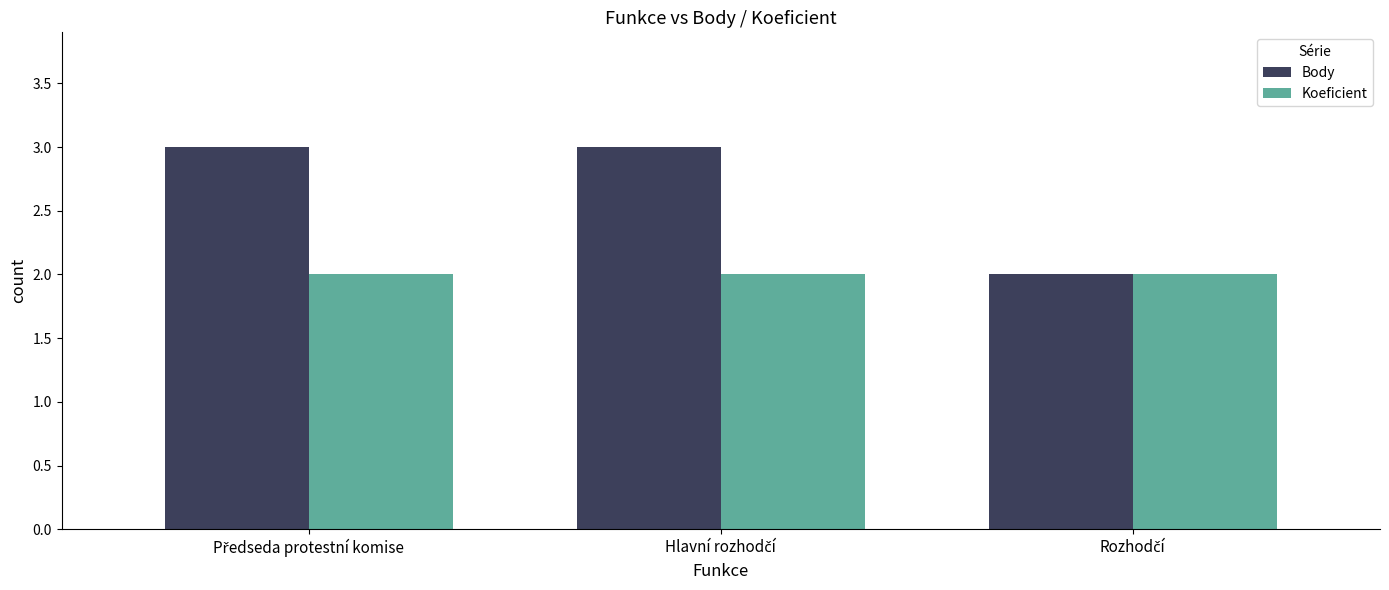

Rank the series by their average value, from lowest to highest.

Koeficient, Body